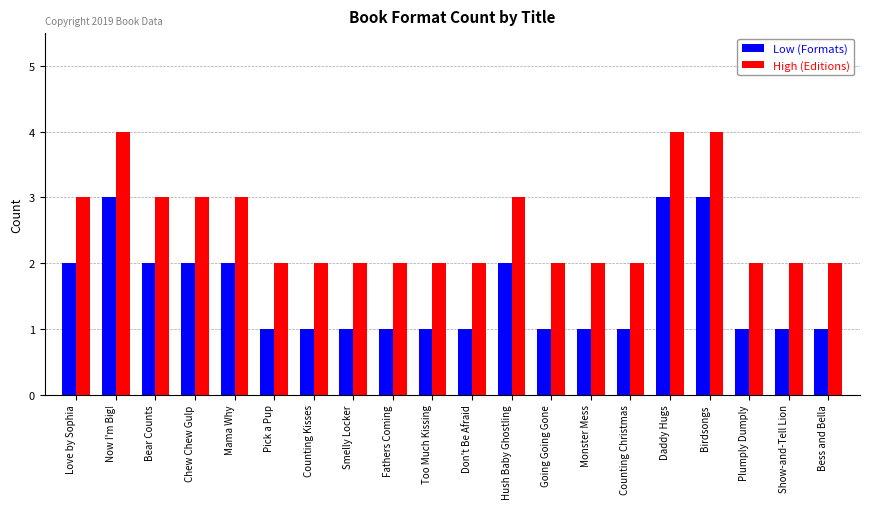

What is the minimum value for High (Editions)?

2